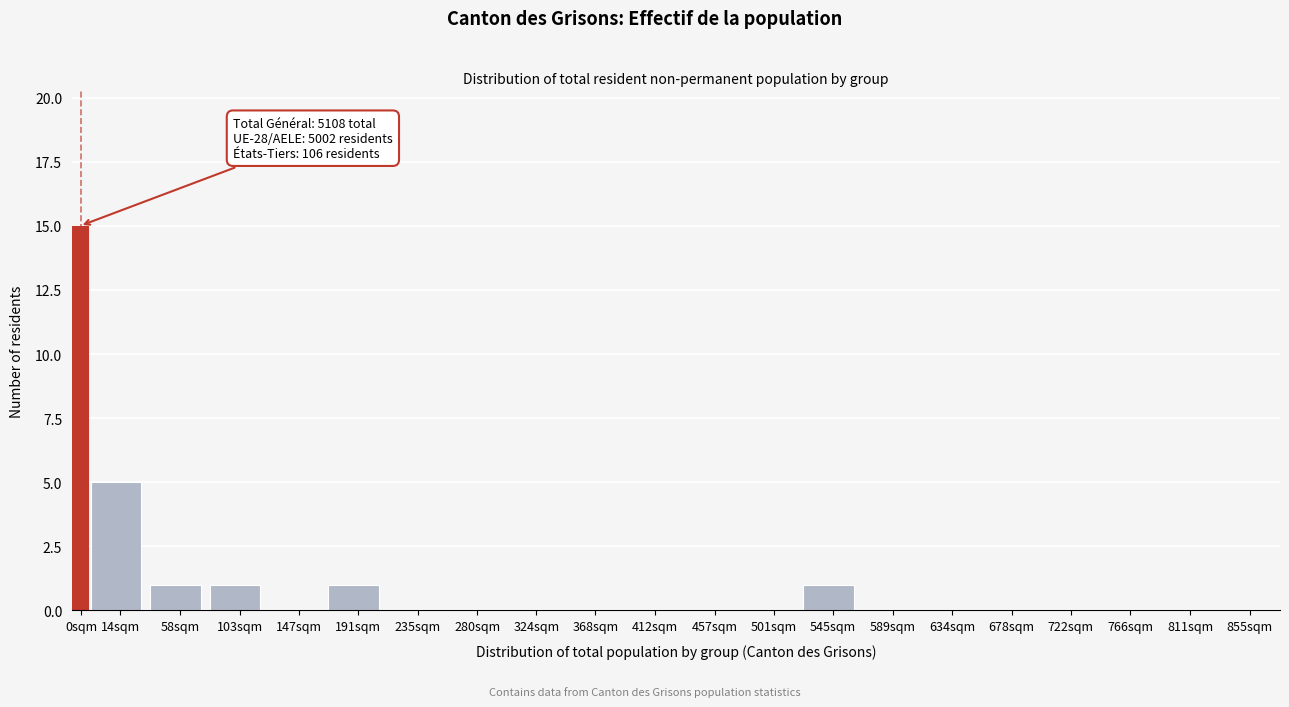

Which has a higher value, 545sqm or 412sqm?

545sqm